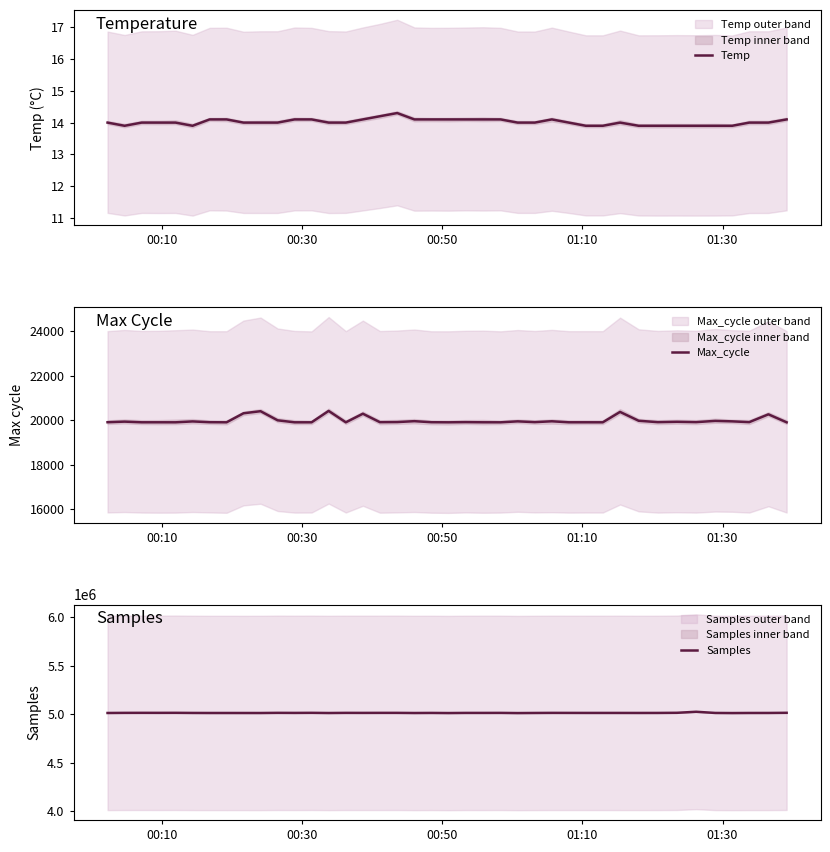

What is the minimum value for Temp?

13.9